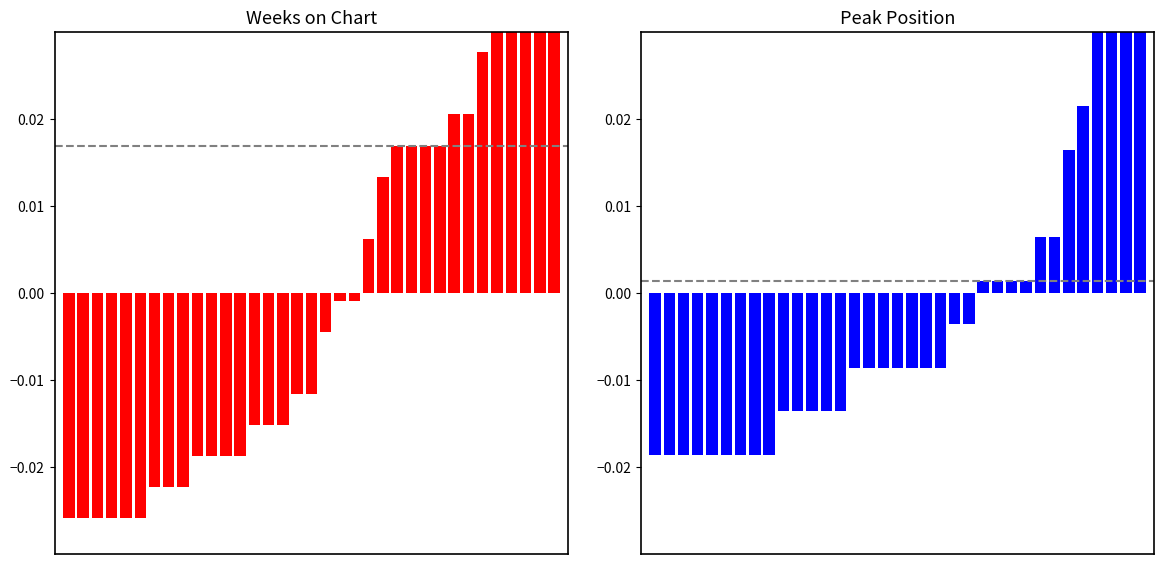

Is it true that Peak Position equals -0.0 at 8?

True